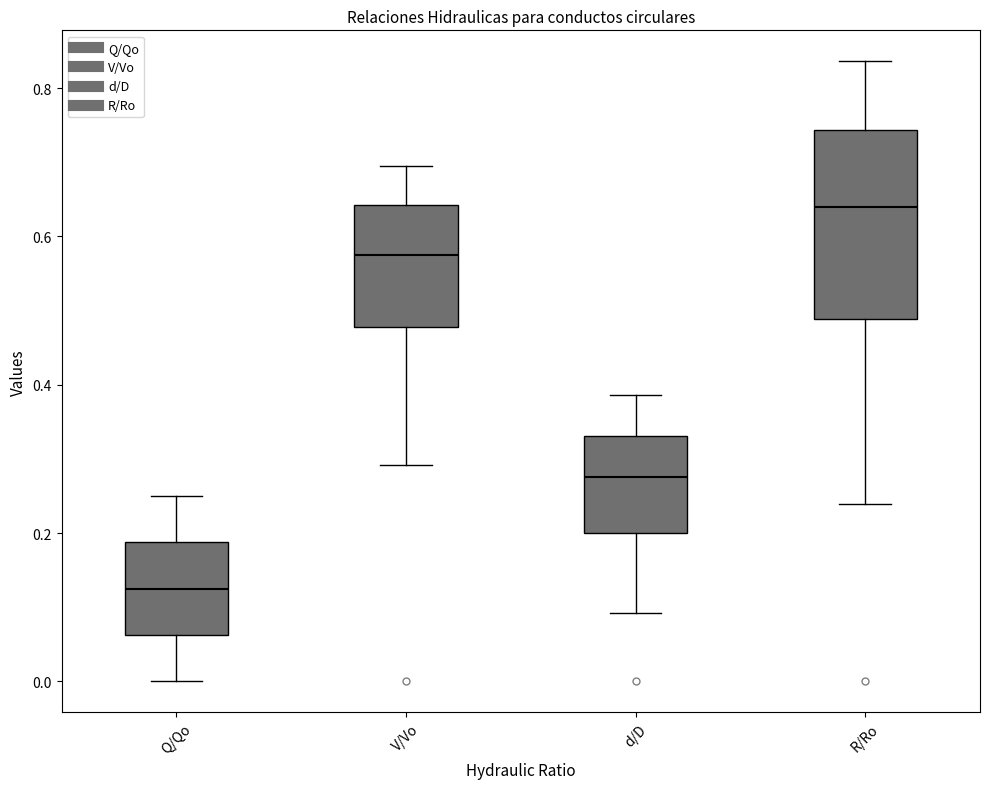

Which box's median line is the highest?

R/Ro